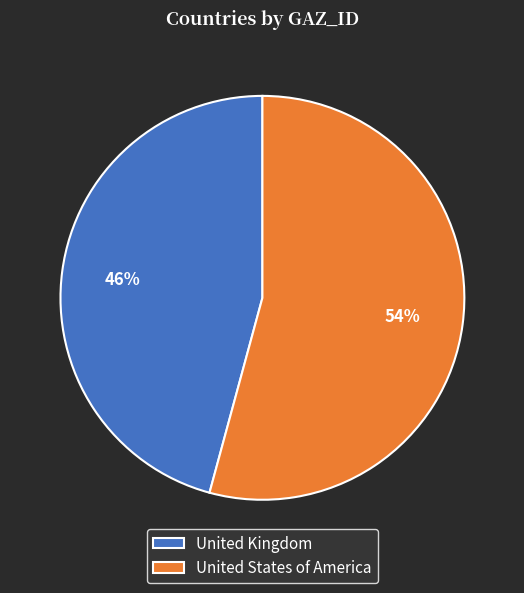

To the nearest percent, what percentage of the pie is United Kingdom?

46%